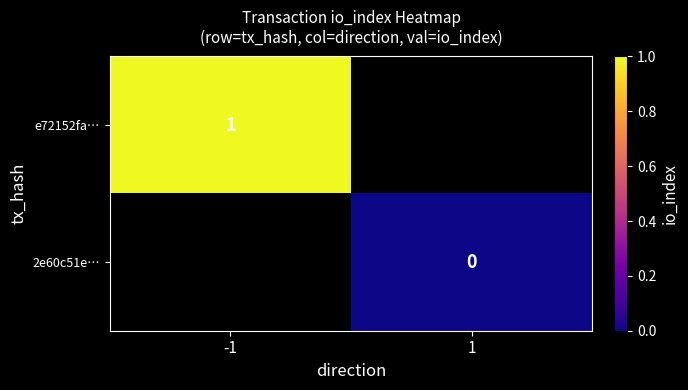

Is the value of 2e60c51e… at 1 greater than the value of e72152fa… at -1?

No